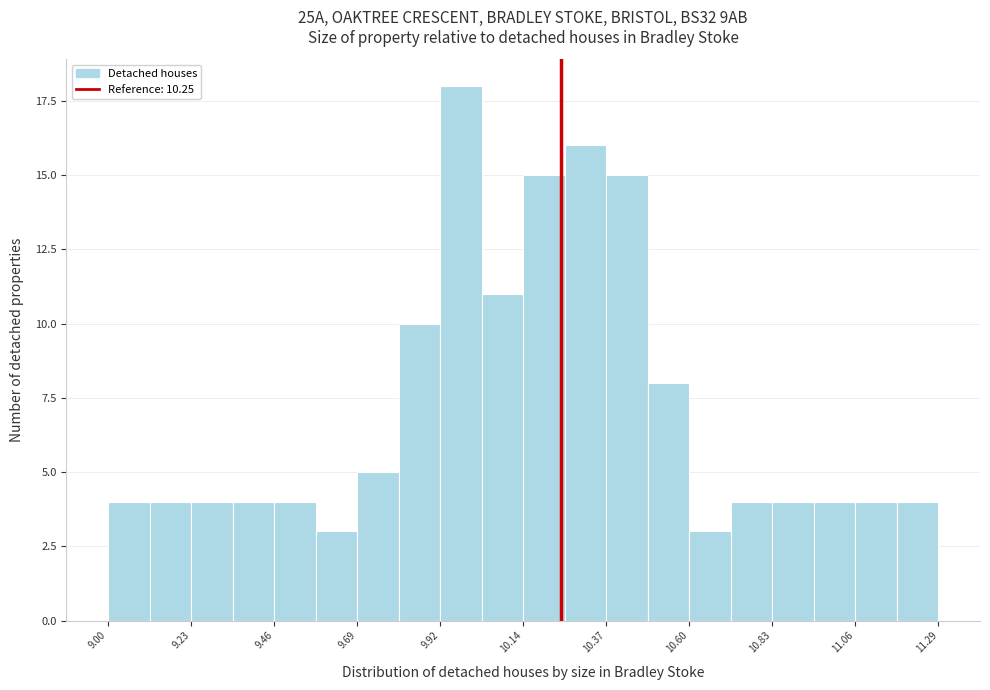

Around what value on the x-axis is the tallest bar? Give the approximate position of its centre, as read against the axis.

9.95